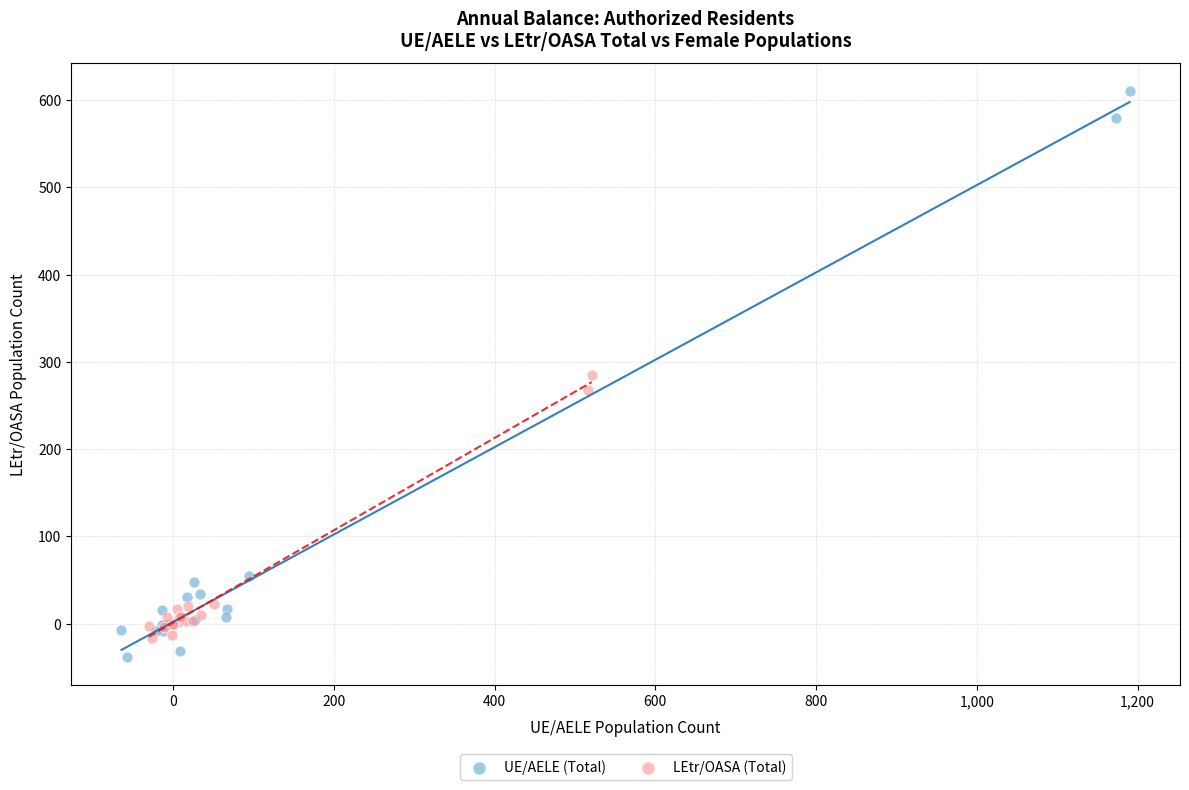

Which series has the largest Y range (max minus min)?

UE/AELE (Total)